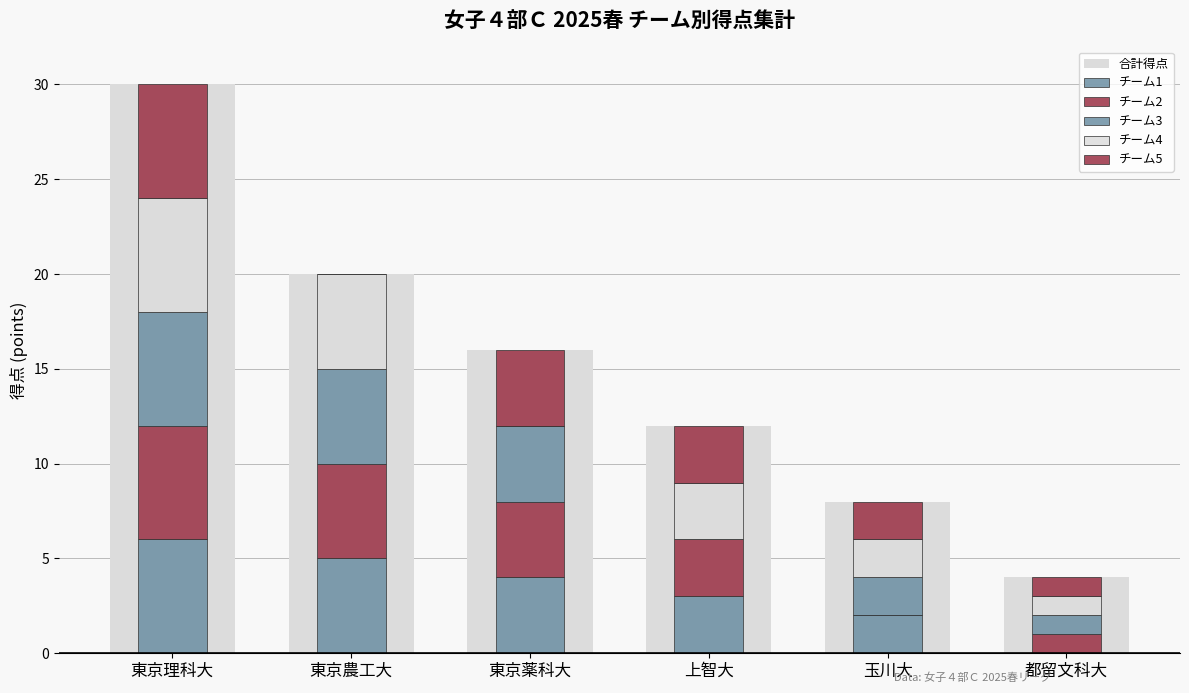

At which label is 合計得点 closest to 17?

東京薬科大